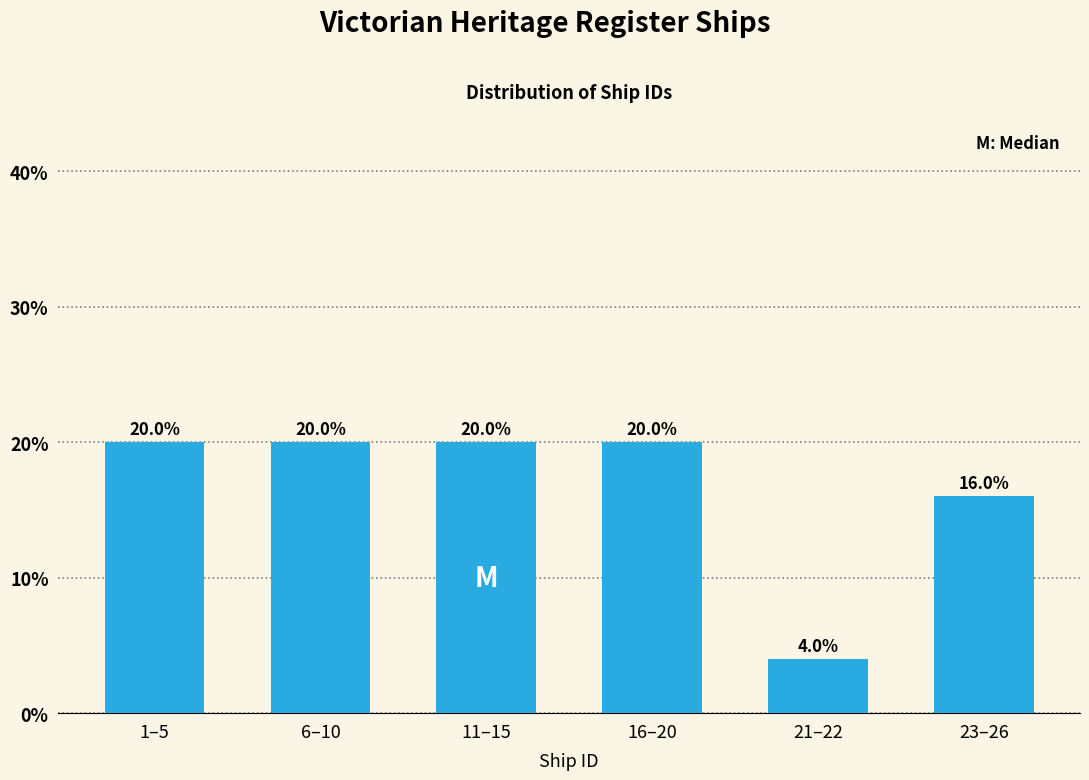

Reading left to right, list all the values displayed in this chart.

20	20	20	20	4	16